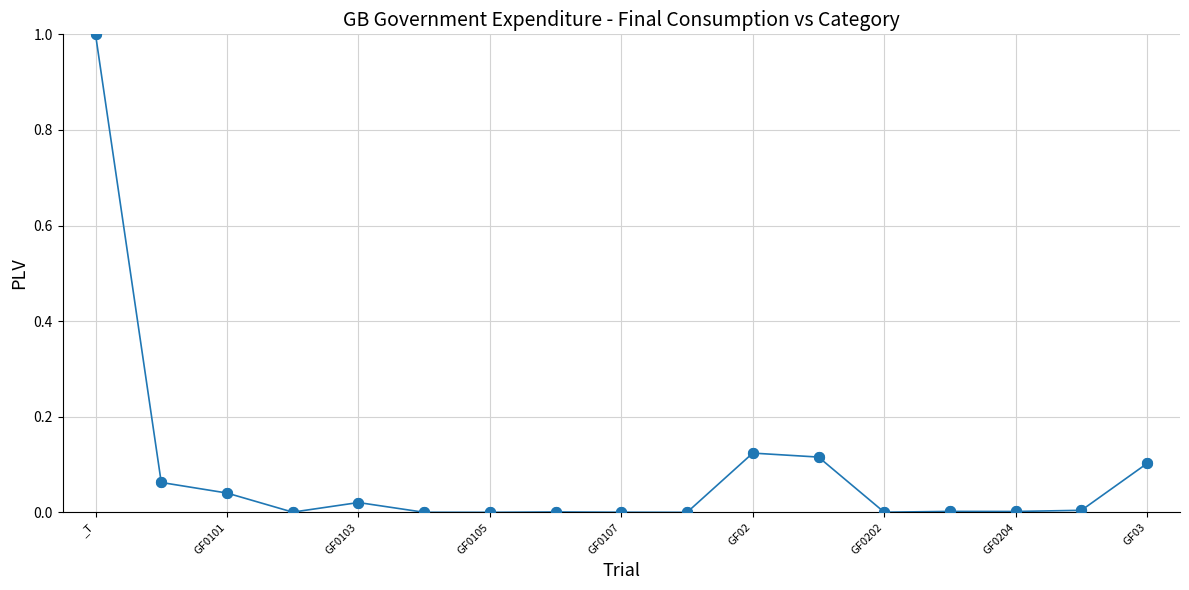

What is the sum of all values?

1.5